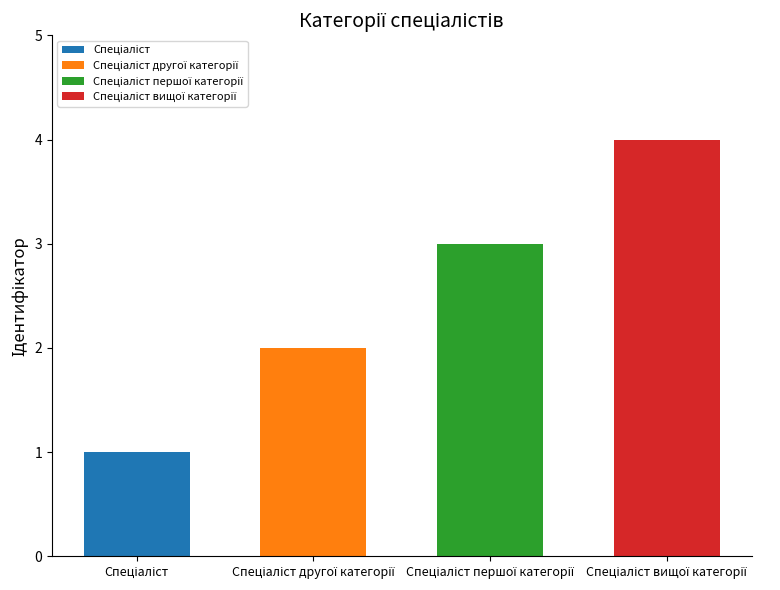

Does the chart contain stacked bars?

No